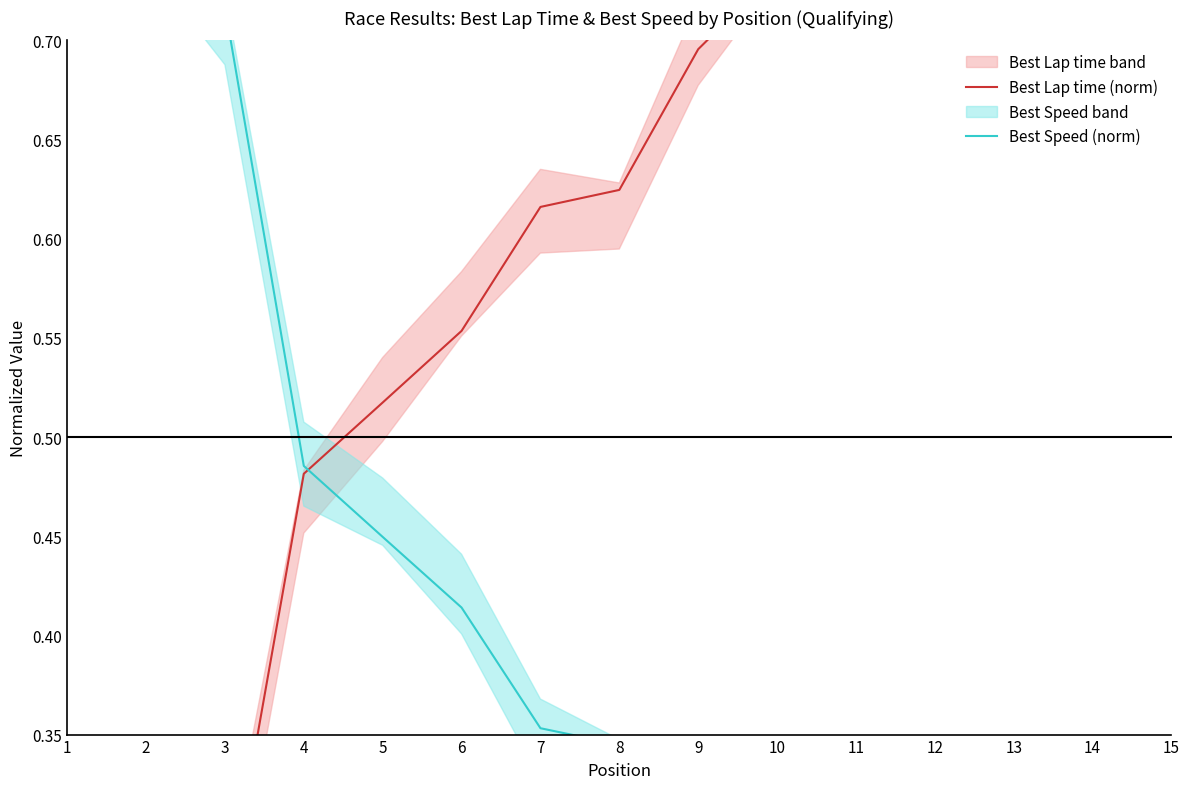

What is the difference between the highest and lowest values at 8?

0.3